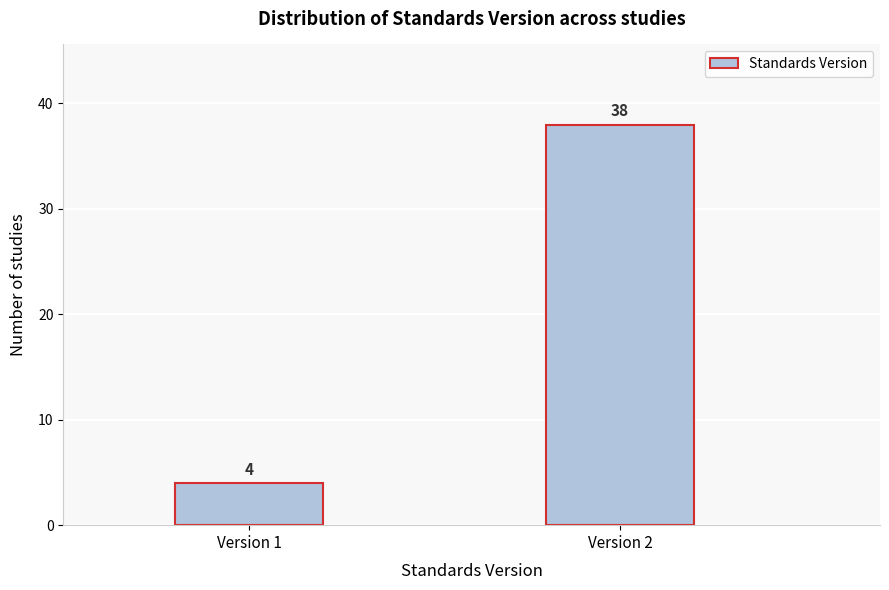

Reading left to right, extract all data points from this chart.

Version 1=4	Version 2=38